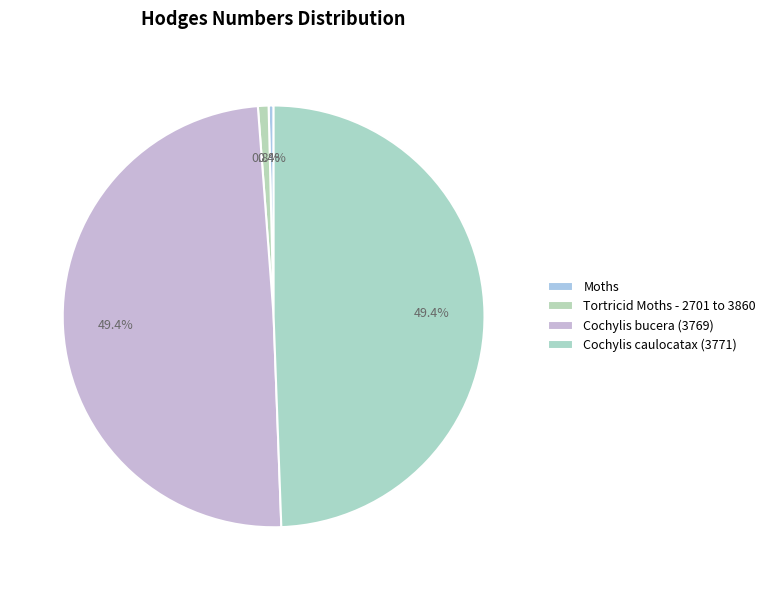

How many slices are in this pie chart?

4